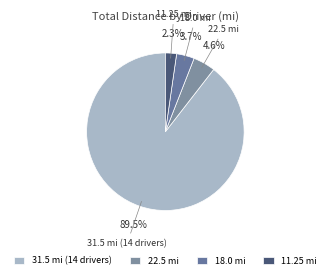

What portion of the pie excludes 11.25 mi?

97.7%